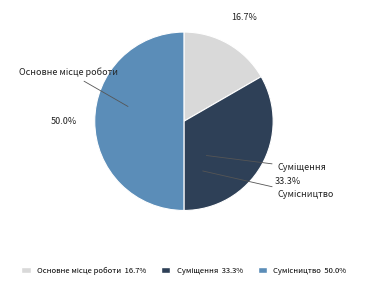

To the nearest percent, what portion does Сумісництво represent?

50%